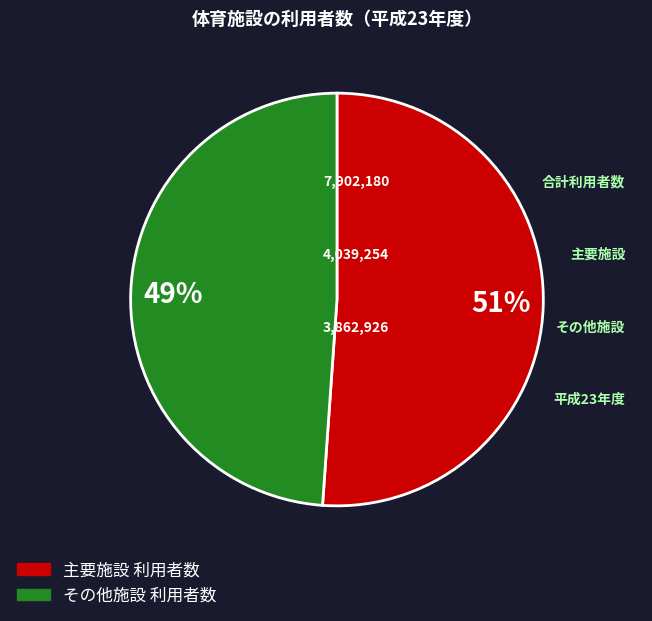

True or false: 49% accounts for 49% of the total.

True